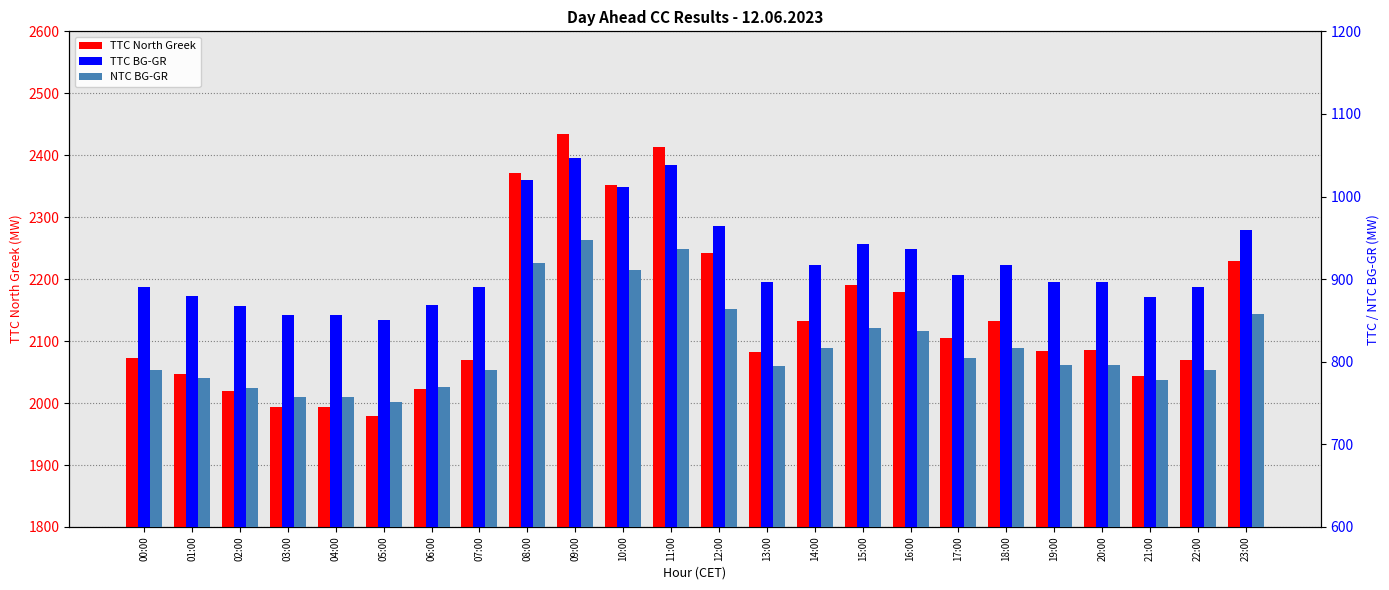

Reading right to left, extract all data points from this chart.

TTC North Greek: 23:00=2229	22:00=2070	21:00=2044	20:00=2085	19:00=2084	18:00=2133	17:00=2105	16:00=2180	15:00=2190	14:00=2133	13:00=2083	12:00=2242	11:00=2413	10:00=2352	09:00=2435	08:00=2371	07:00=2070	06:00=2022	05:00=1979	04:00=1993	03:00=1994	02:00=2019	01:00=2047	00:00=2072
TTC BG-GR: 23:00=959	22:00=890	21:00=879	20:00=896	19:00=896	18:00=917	17:00=905	16:00=937	15:00=942	14:00=917	13:00=896	12:00=964	11:00=1038	10:00=1011	09:00=1047	08:00=1020	07:00=890	06:00=869	05:00=851	04:00=857	03:00=857	02:00=868	01:00=880	00:00=891
NTC BG-GR: 23:00=858	22:00=790	21:00=778	20:00=796	19:00=796	18:00=817	17:00=805	16:00=837	15:00=841	14:00=817	13:00=795	12:00=864	11:00=937	10:00=911	09:00=947	08:00=919	07:00=790	06:00=769	05:00=751	04:00=757	03:00=757	02:00=768	01:00=780	00:00=790